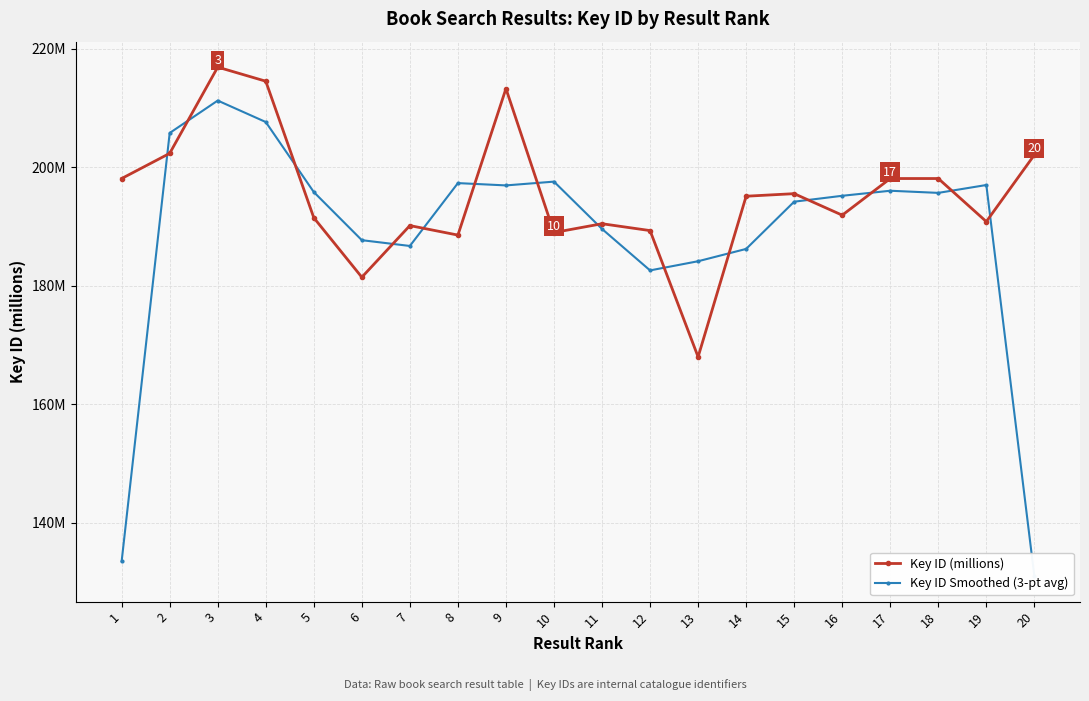

At which label does Key ID (millions) first exceed 195?

1